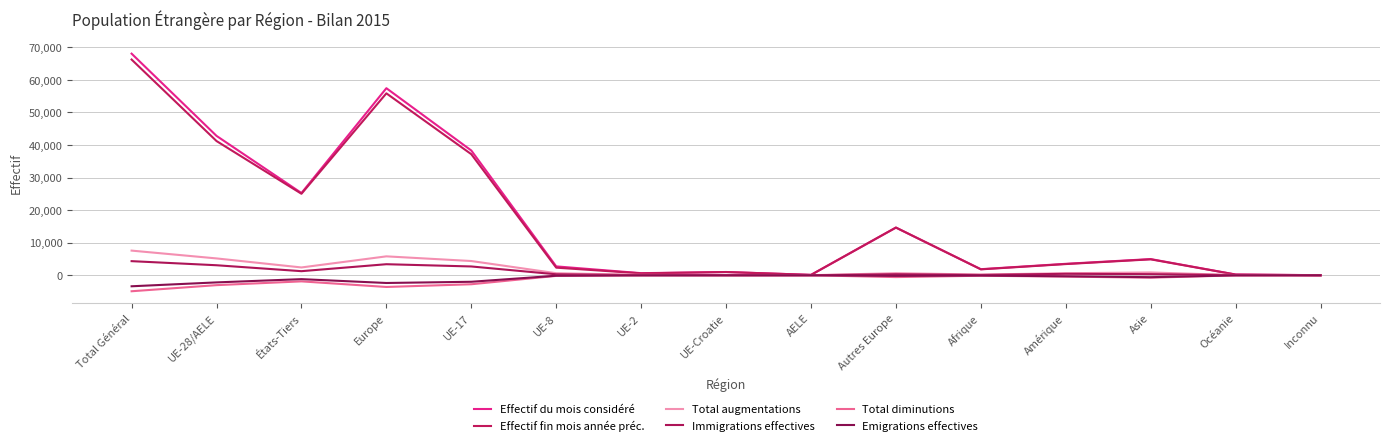

How many lines are shown in the chart?

6